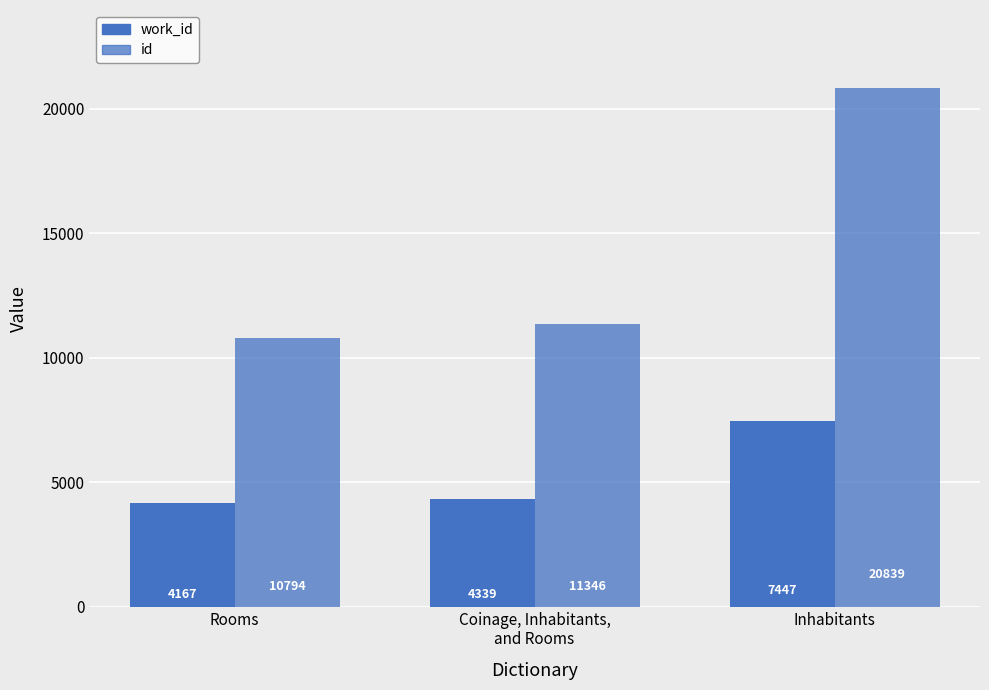

What is the average value of the id series?

14326